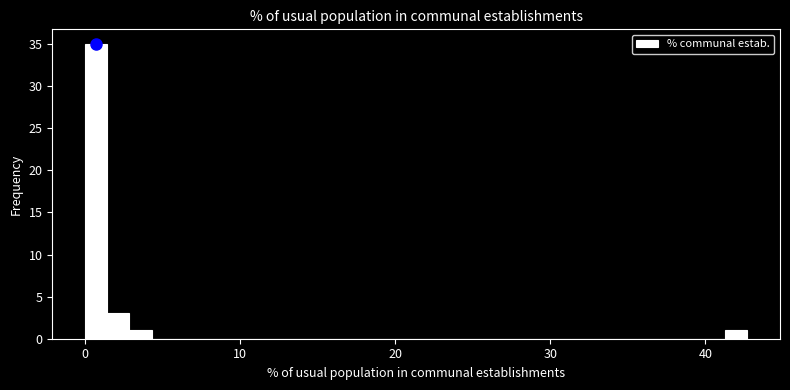

Around what value on the x-axis is the tallest bar? Give the approximate position of its centre, as read against the axis.

1